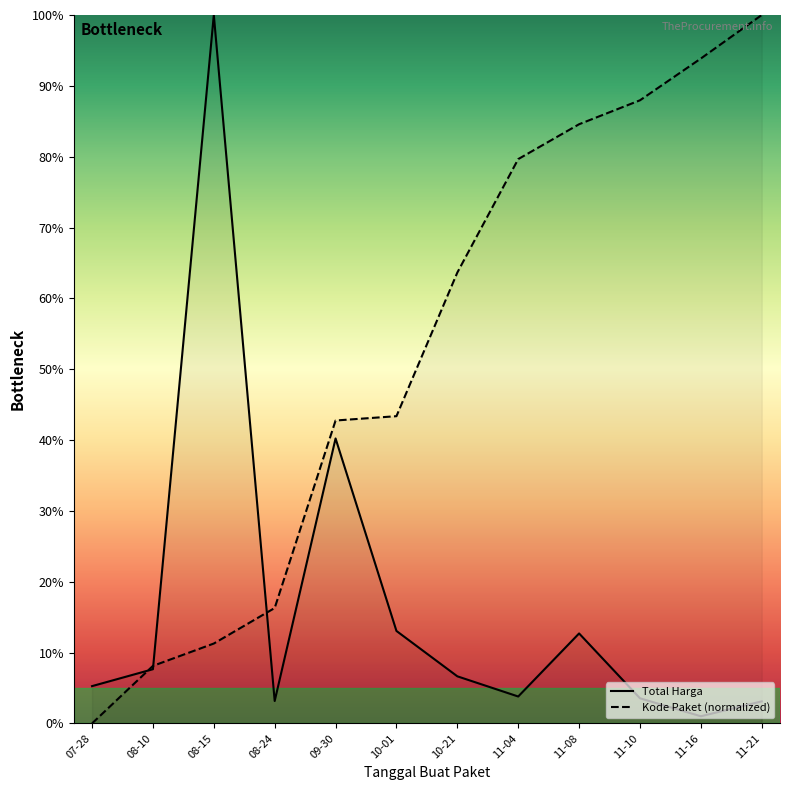

After their last crossing, which series has the higher values: Kode Paket or Total Harga (Billions)?

Kode Paket